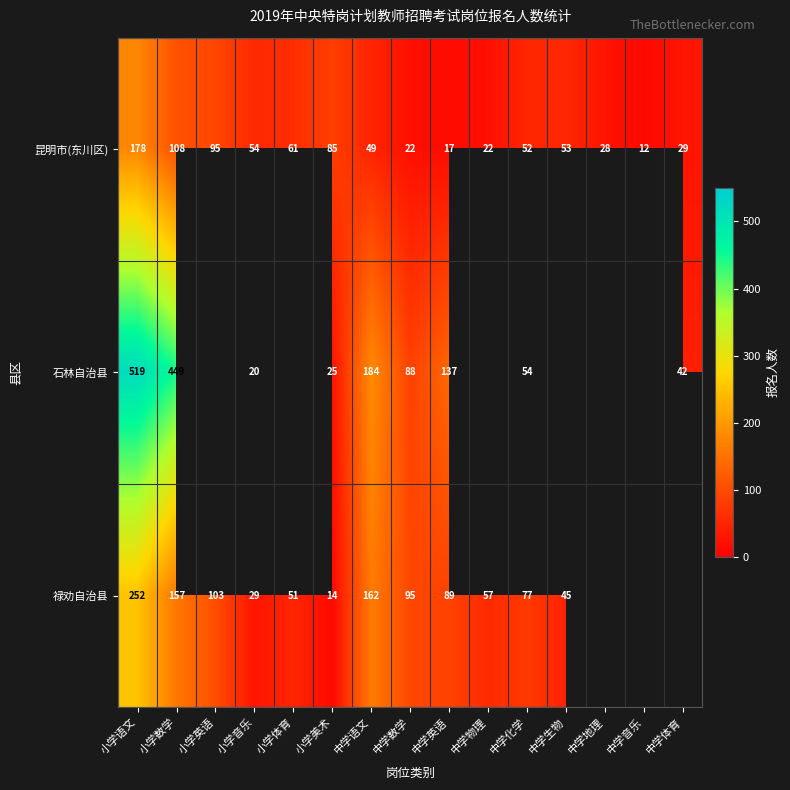

The 禄劝自治县 series shows 432.1 at 小学语文. True or false?

False